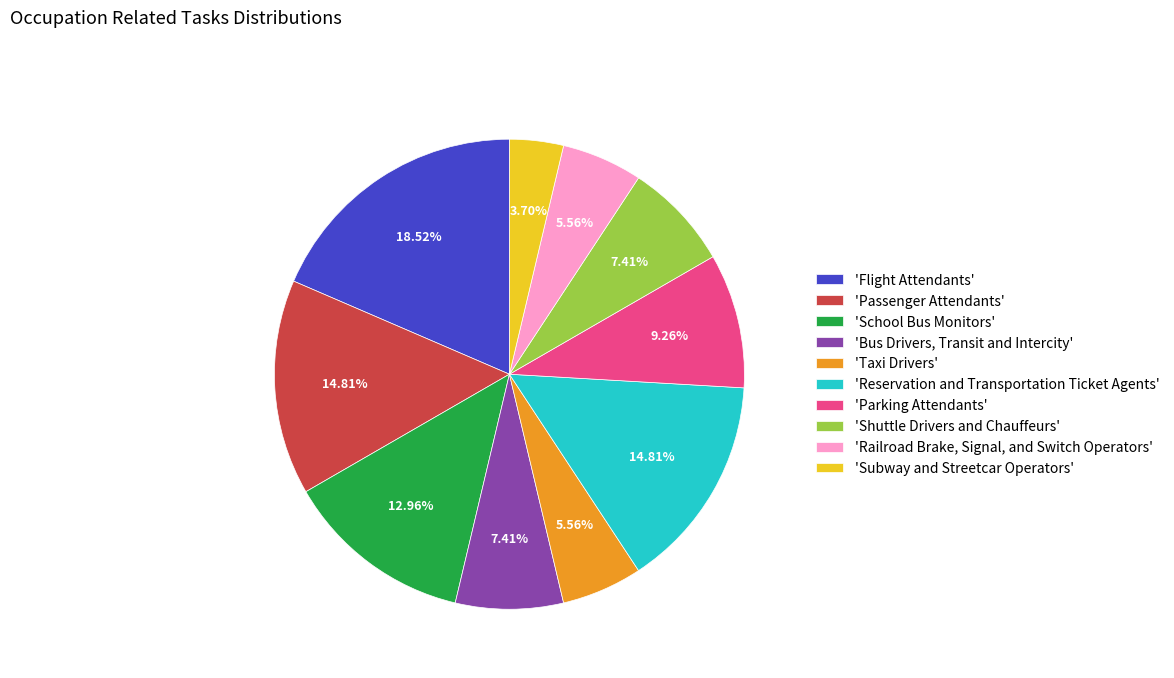

Approximately how many times larger is the value at 'Parking Attendants' compared to 'Passenger Attendants'?

0.6